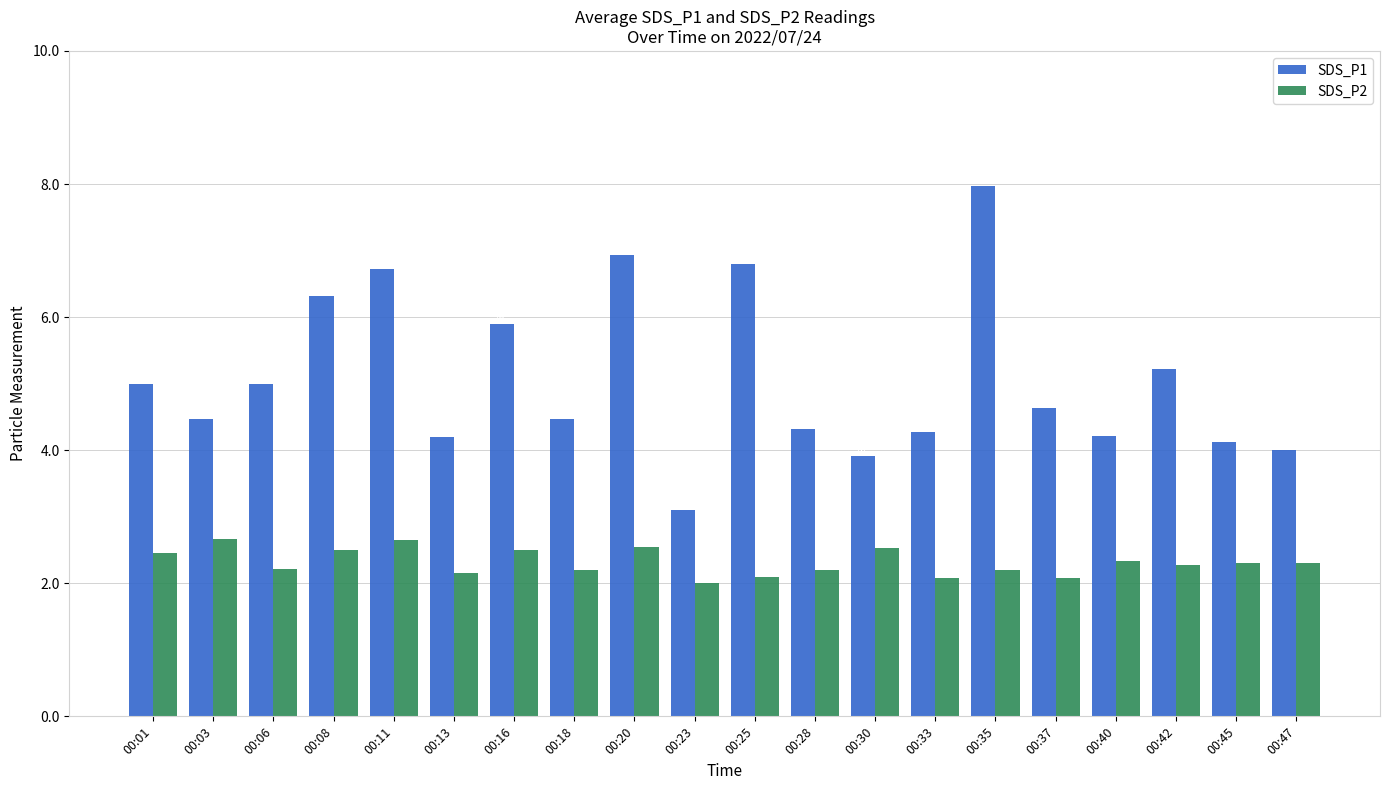

The SDS_P1 series shows 7.2 at 00:28. True or false?

False